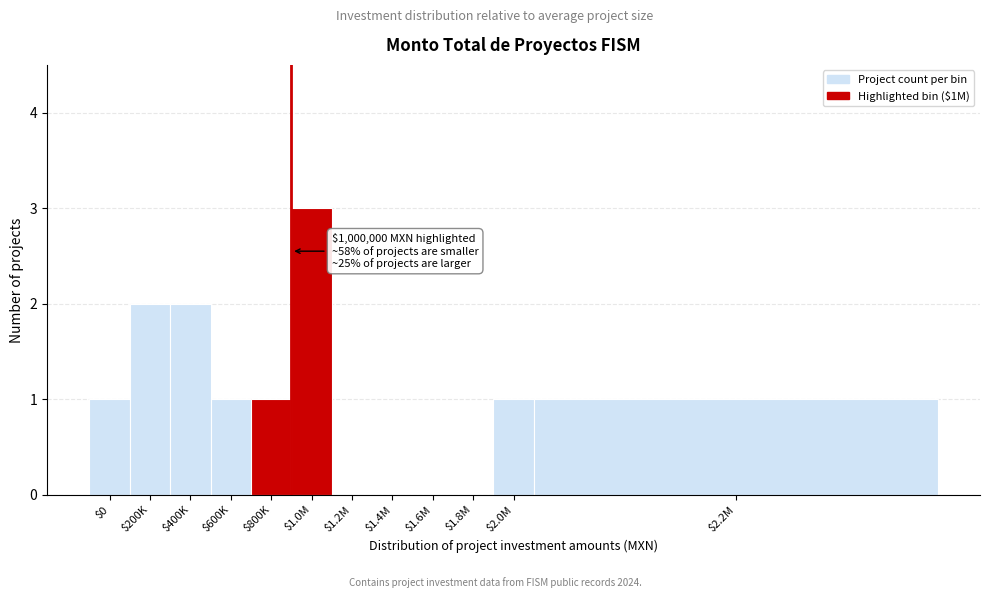

What is the maximum value shown in the chart?

3